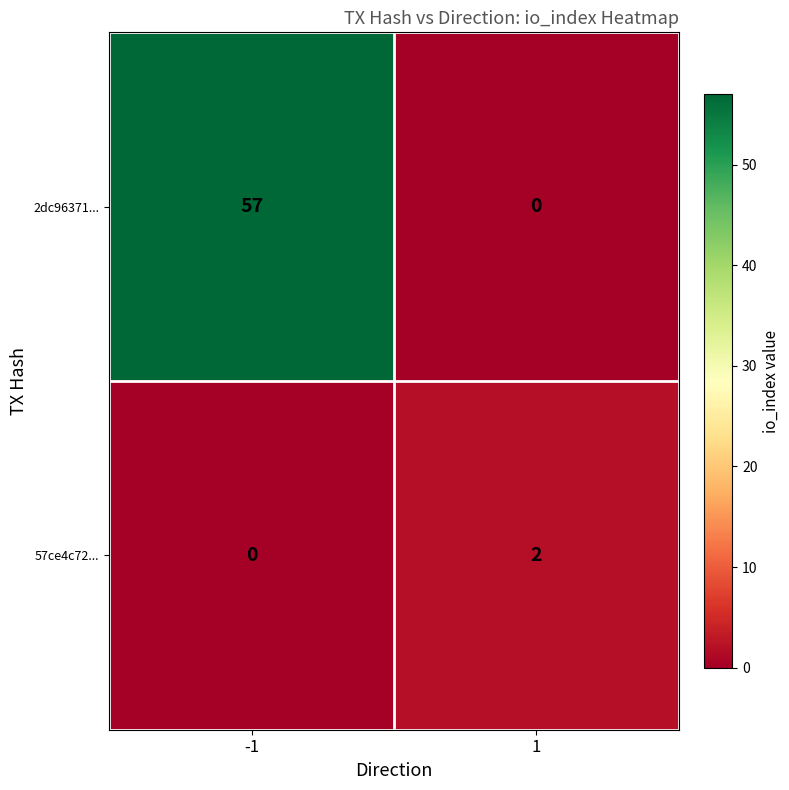

The 57ce4c72... series shows -1 at -1. True or false?

False